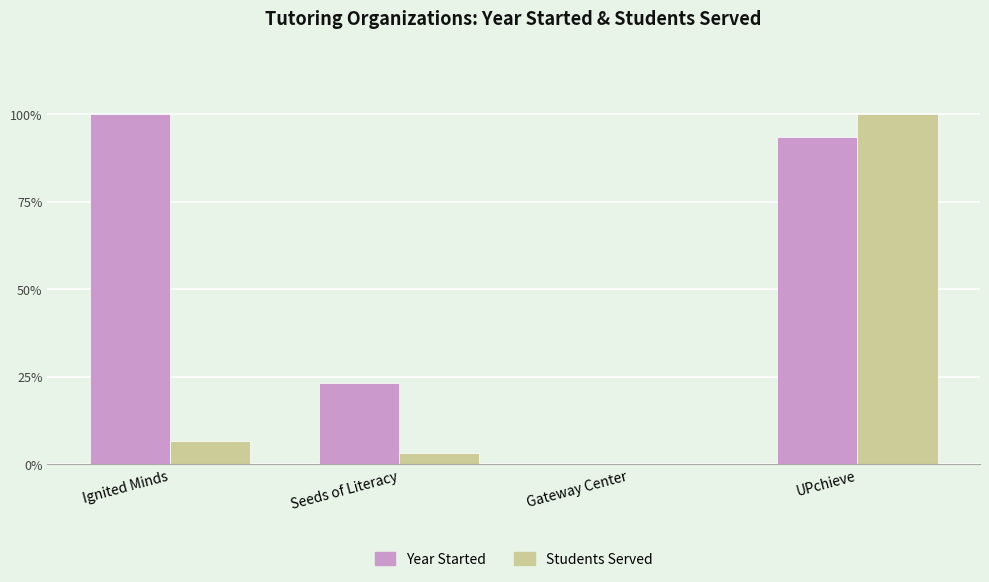

What position from the right is Ignited Minds?

4